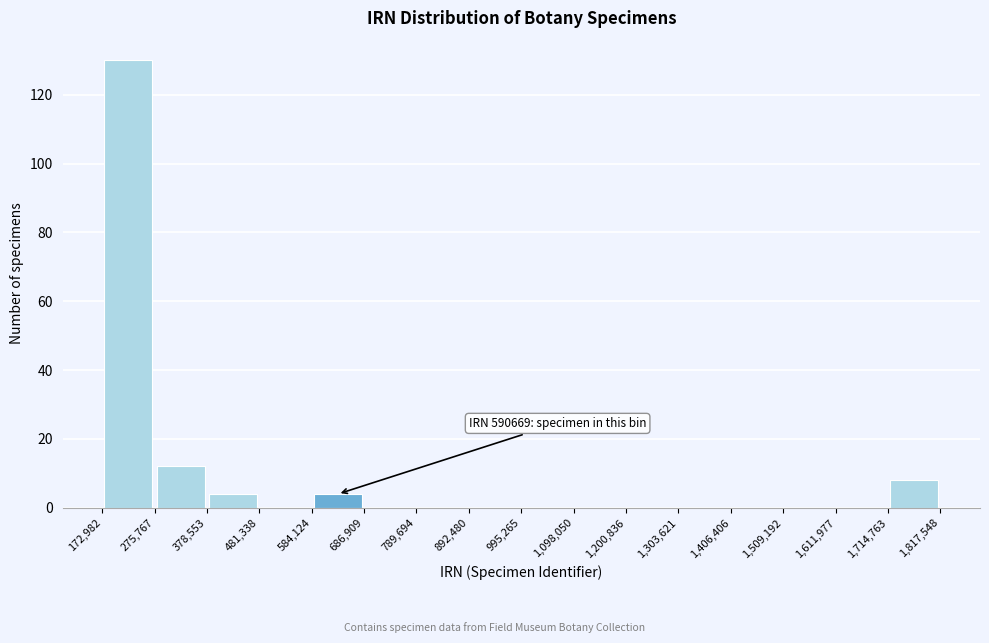

Which range on the x-axis has the tallest bar?

172,982 to 275,767